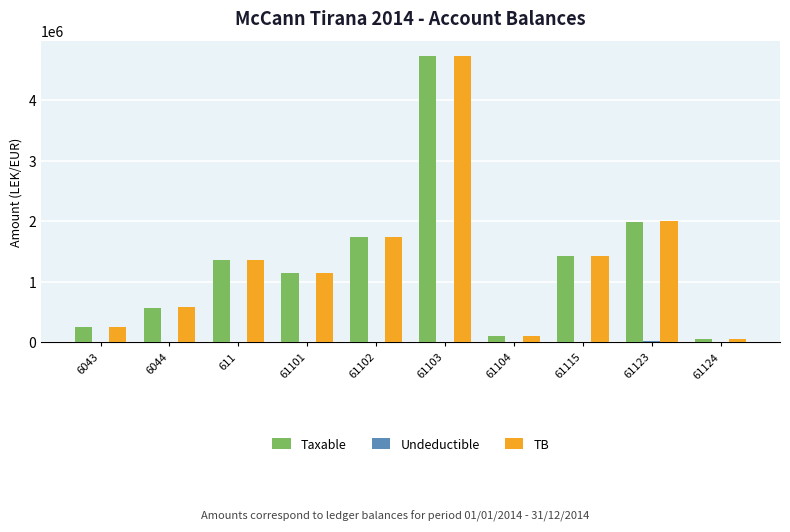

At which category is the sum across all series the highest?

61103